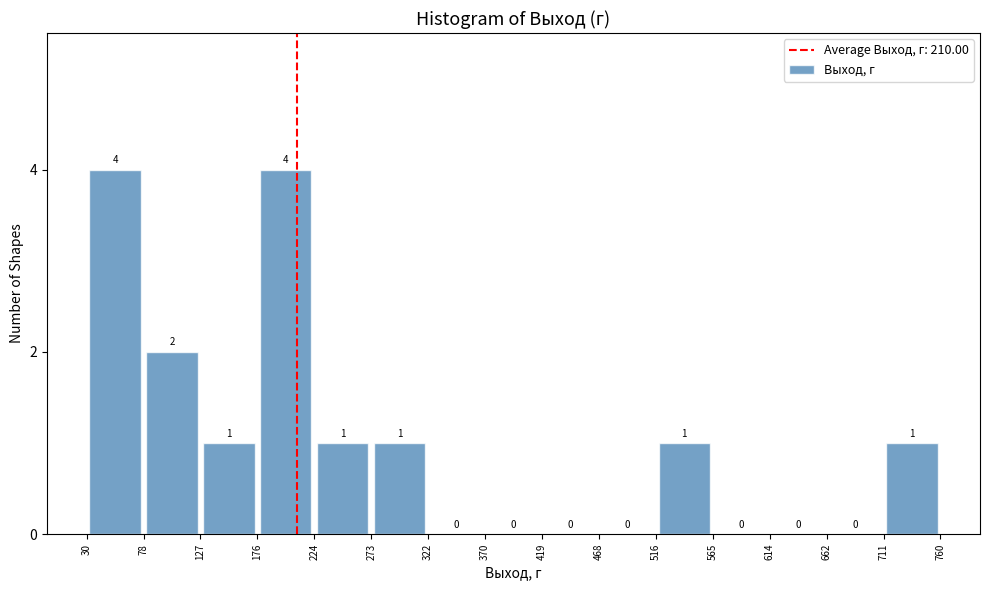

How tall is the bar that spans 711 to 760 on the x-axis?

1